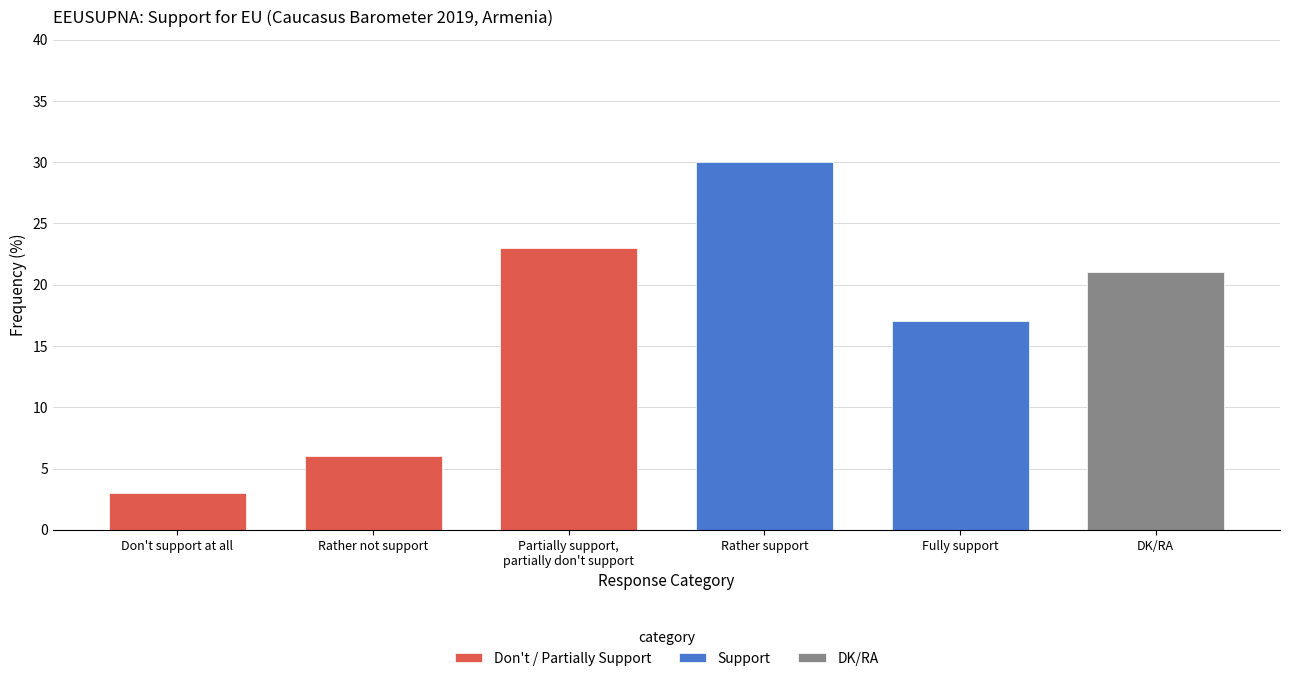

What is the minimum value shown in the chart?

3